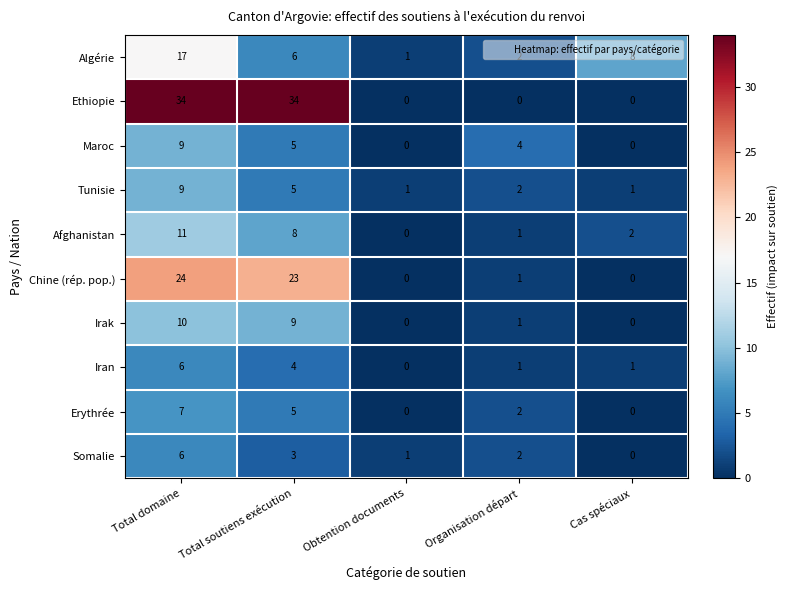

Rank the categories by Somalie value from lowest to highest.

Cas spéciaux, Obtention documents, Organisation départ, Total soutiens exécution, Total domaine